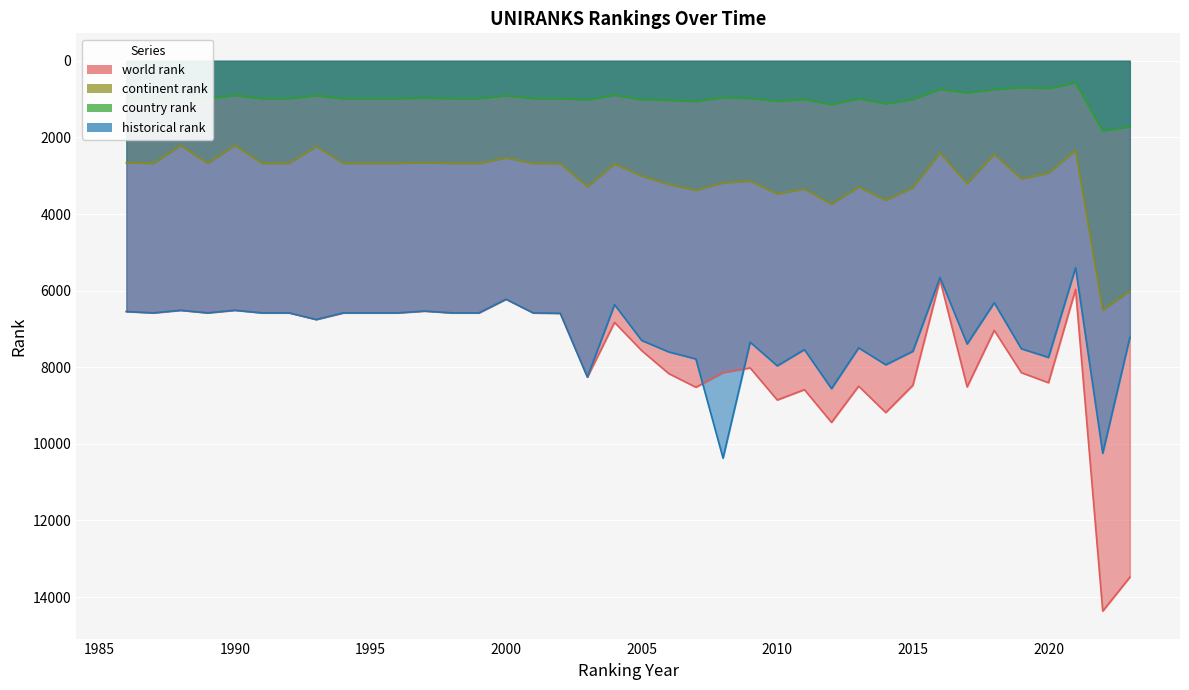

What is the total value across all series at 2008?

22648.0